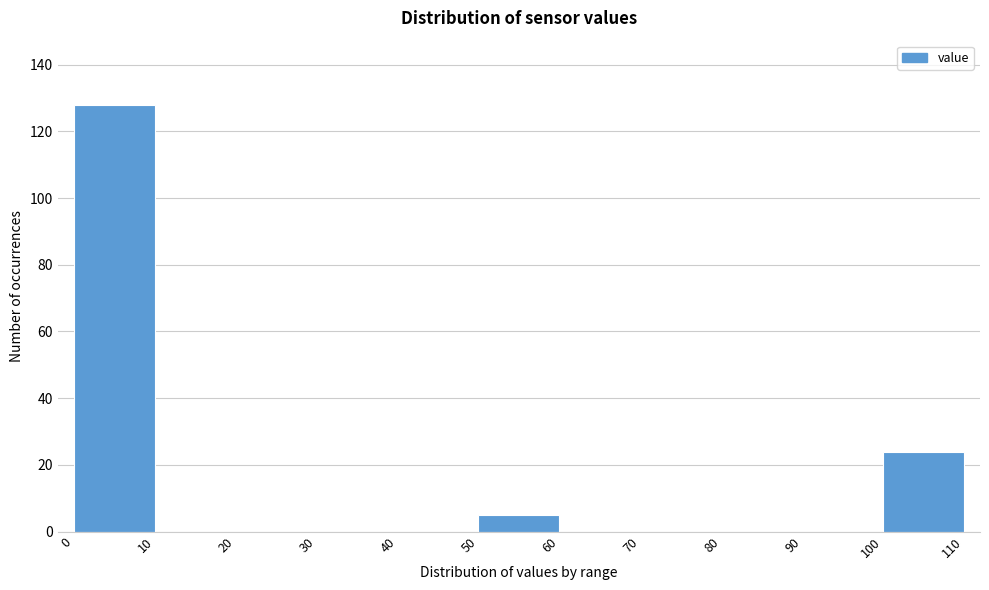

Over which range of the x-axis is the bar tallest?

0 to 10